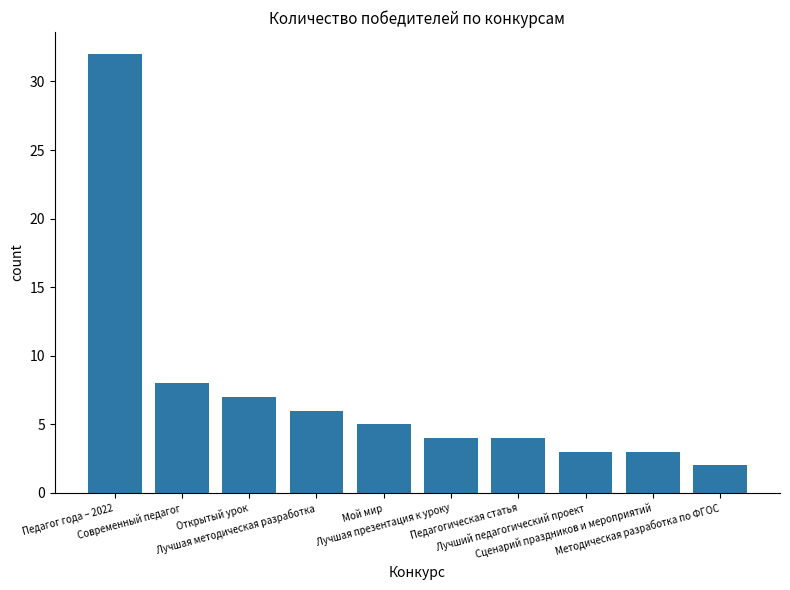

What is the difference between the maximum and minimum values?

30